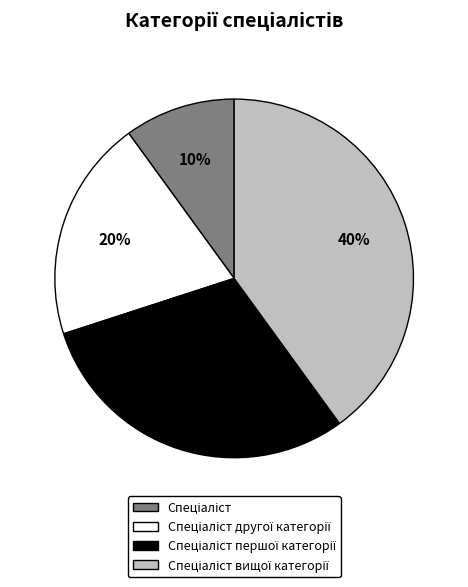

Is there any slice that represents more than half of the pie?

No